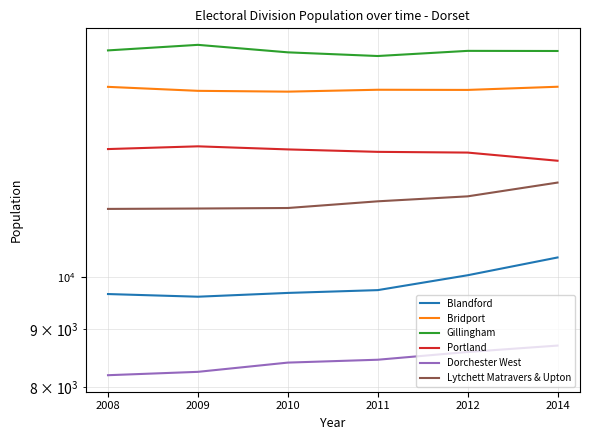

At how many categories does at least one series exceed 13543?

6